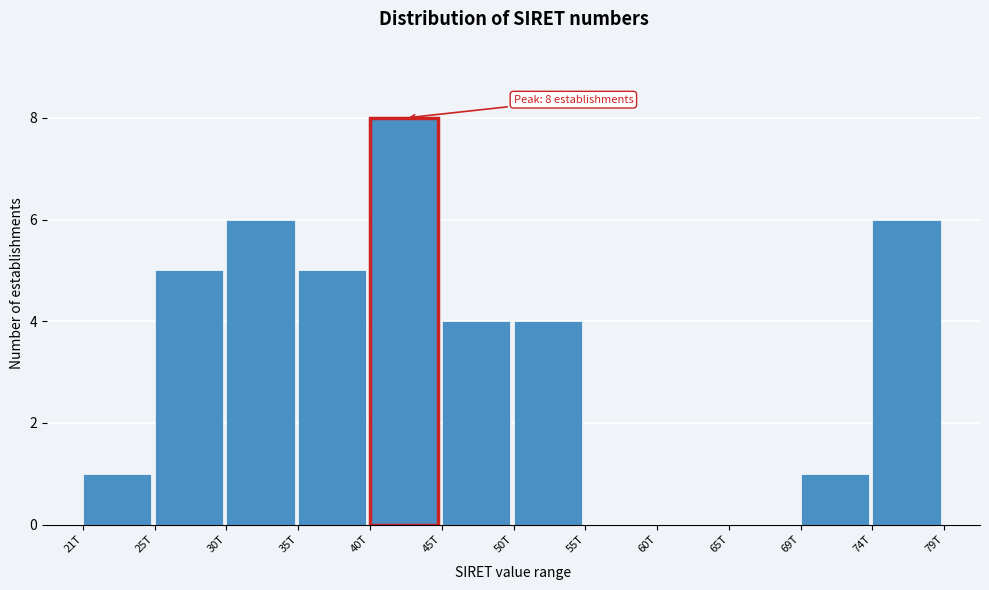

Reading left to right, list all the values displayed in this chart.

21T=1	25T=5	30T=6	35T=5	40T=8	45T=4	50T=4	55T=0	60T=0	65T=0	69T=1	74T=6